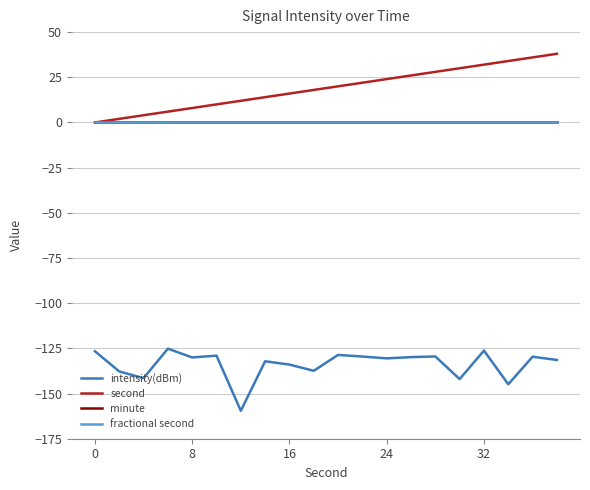

Reading left to right, what are all the values shown in this chart?

intensity(dBm): -126.6	-137.8	-141.5	-125.2	-130.0	-129.0	-159.5	-132.1	-134.0	-137.4	-128.6	-129.5	-130.5	-129.8	-129.5	-142.0	-126.2	-144.9	-129.6	-131.4
second: 0.0	2.0	4.0	6.0	8.0	10.0	12.0	14.0	16.0	18.0	20.0	22.0	24.0	26.0	28.0	30.0	32.0	34.0	36.0	38.0
minute: 0.0	0.0	0.0	0.0	0.0	0.0	0.0	0.0	0.0	0.0	0.0	0.0	0.0	0.0	0.0	0.0	0.0	0.0	0.0	0.0
fractional second: 0.0	0.0	0.0	0.0	0.0	0.0	0.0	0.0	0.0	0.0	0.0	0.0	0.0	0.0	0.0	0.0	0.0	0.0	0.0	0.0